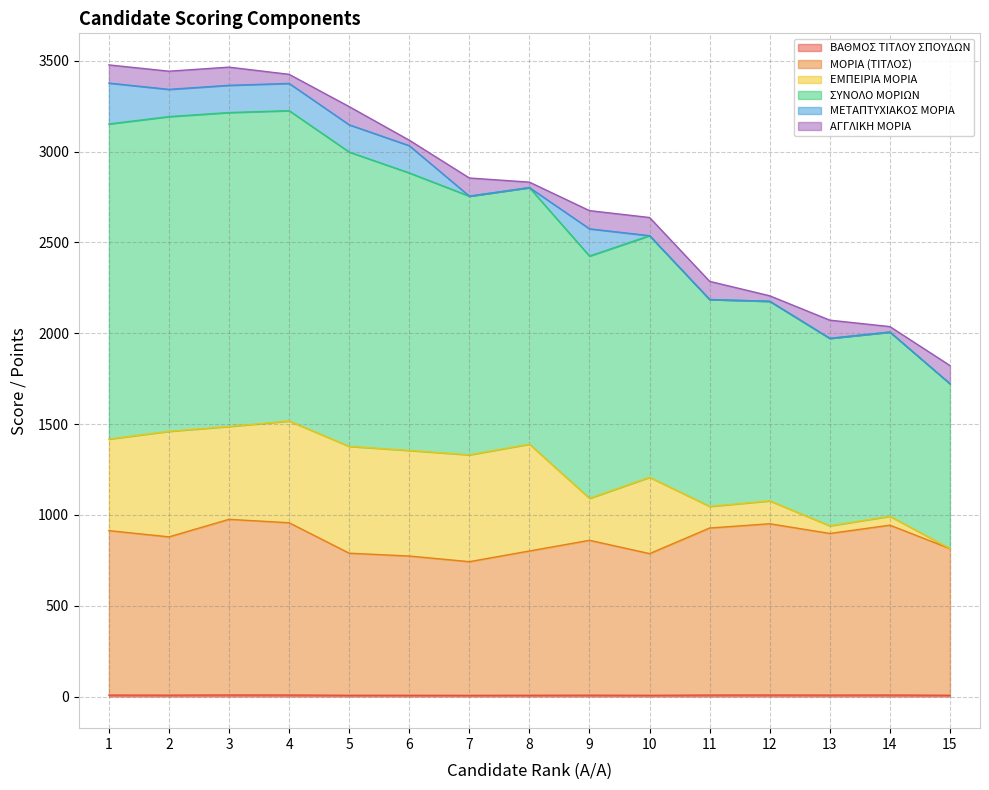

Does the chart have visible grid lines?

Yes